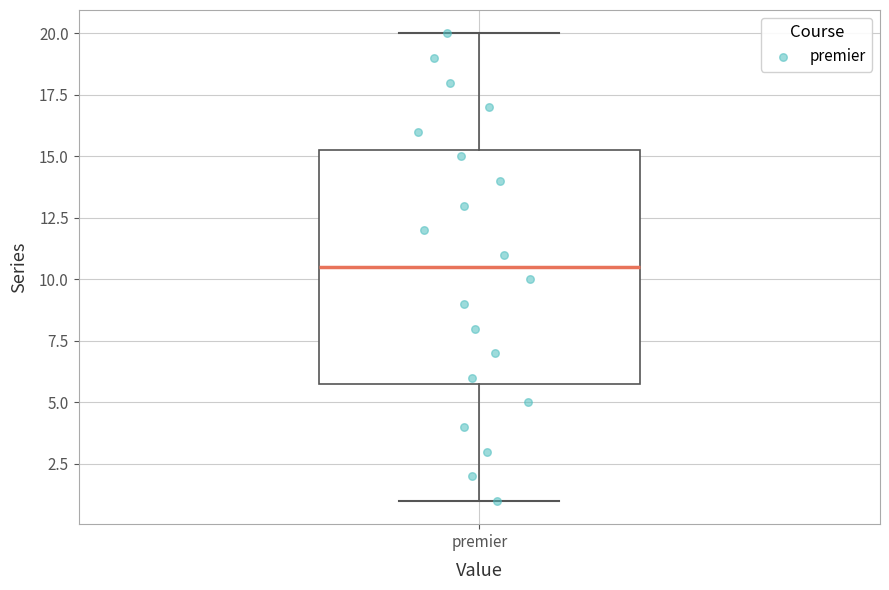

Where does the median line of the box for premier sit on the y-axis? The values are not printed on the chart, so give them approximately, as read against the axis.

10.5